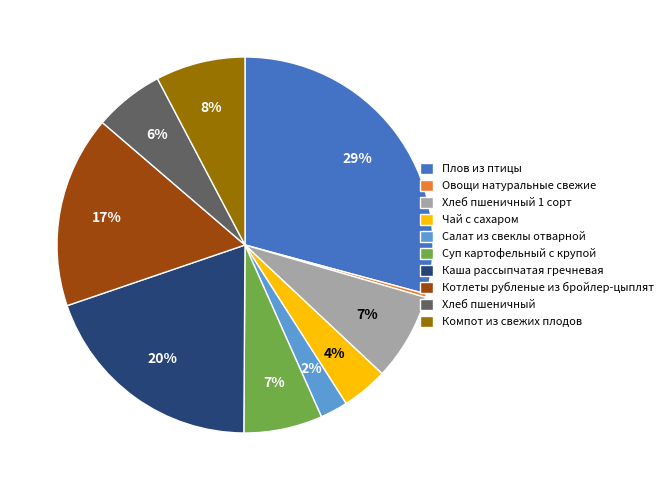

To the nearest percent, what portion does Котлеты рубленые из бройлер-цыплят represent?

17%